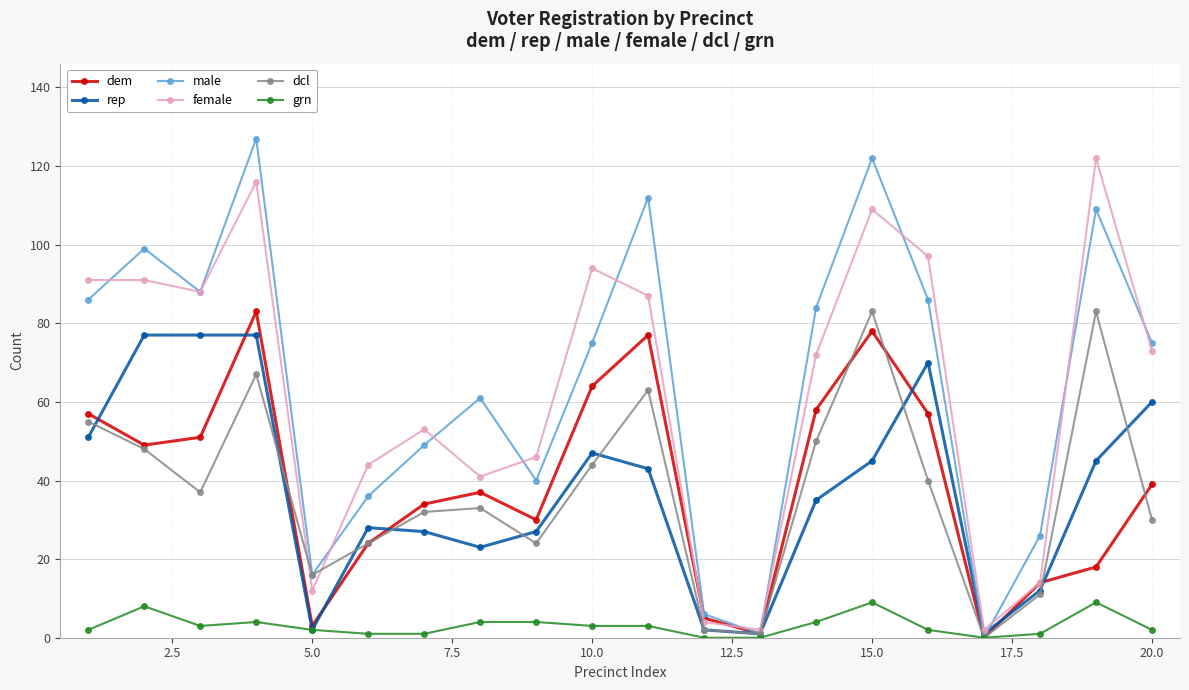

What is the difference between the second highest and second lowest values in the male series?

121